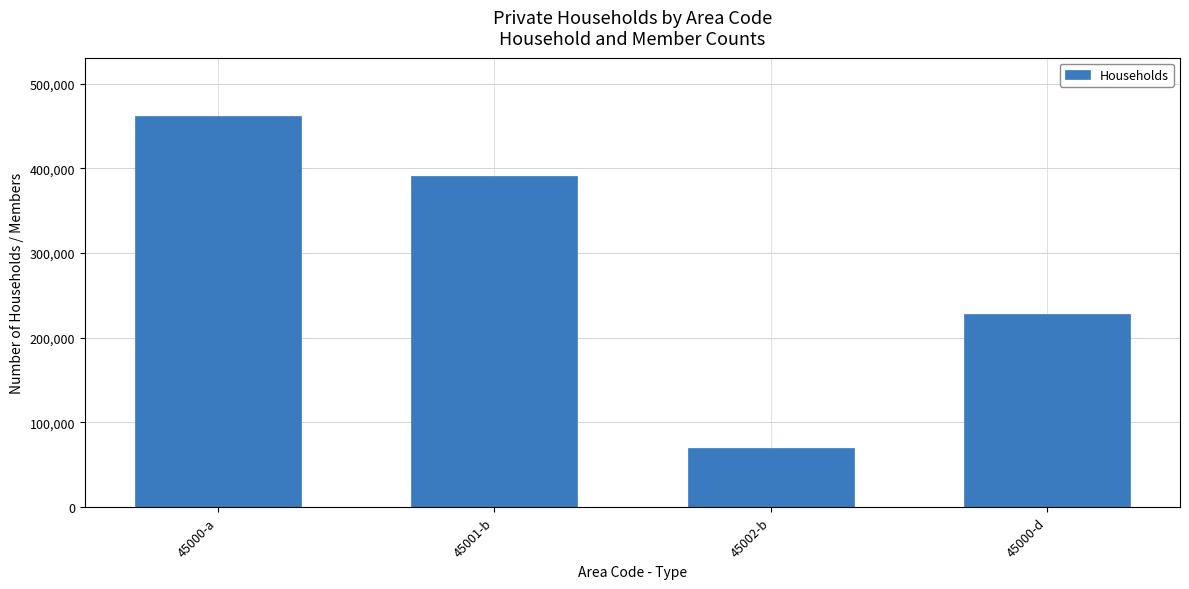

Reading left to right, what are all the values shown in this chart?

461389	391463	69926	228032